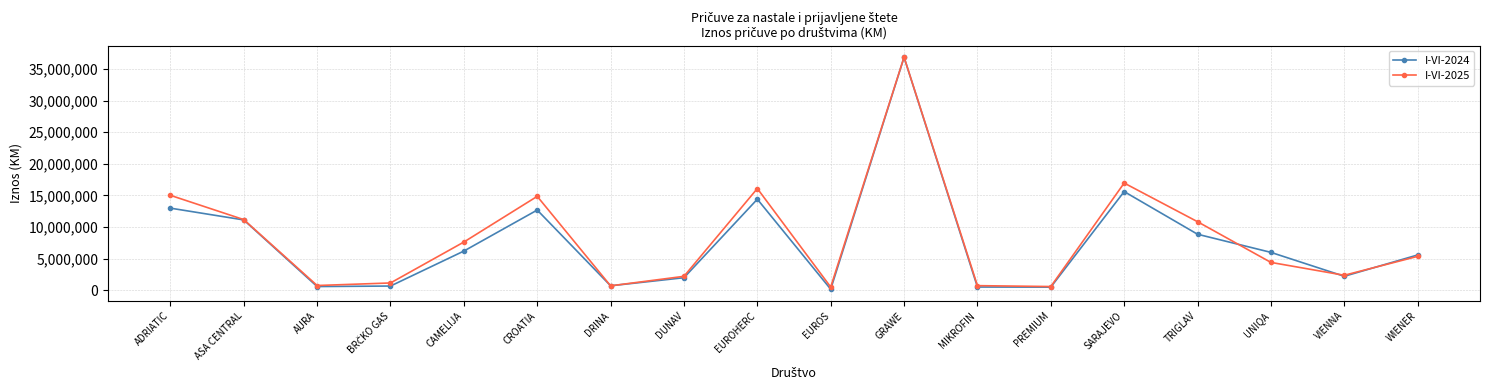

True or false: I-VI-2024 has a value of 17244335 at CROATIA.

False